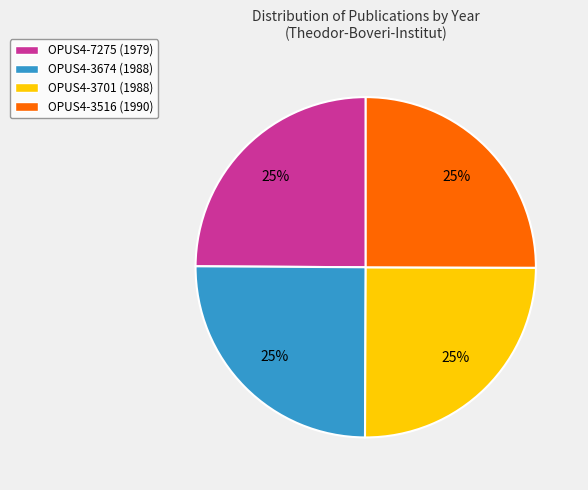

Approximately how many times larger is the value at OPUS4-3516 (1990) compared to OPUS4-3674 (1988)?

1.0